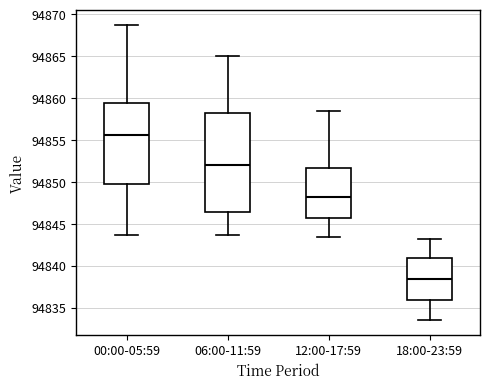

Which box has the lowest median line?

18:00-23:59